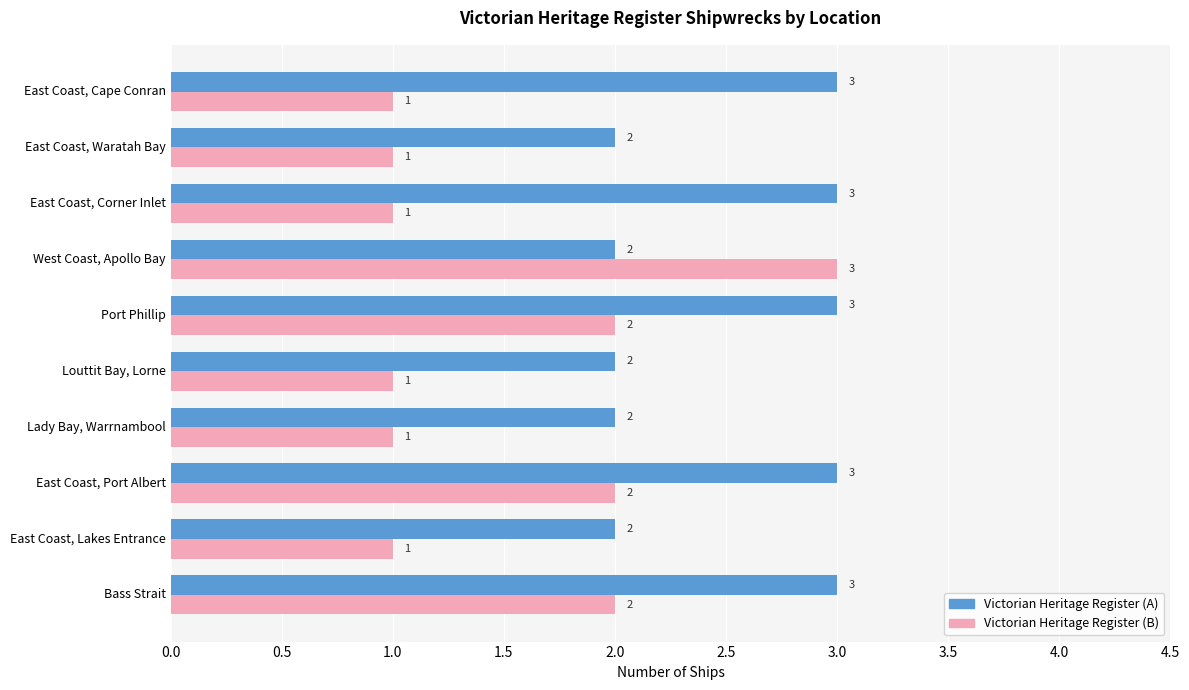

What is the total value across all series at East Coast, Cape Conran?

4